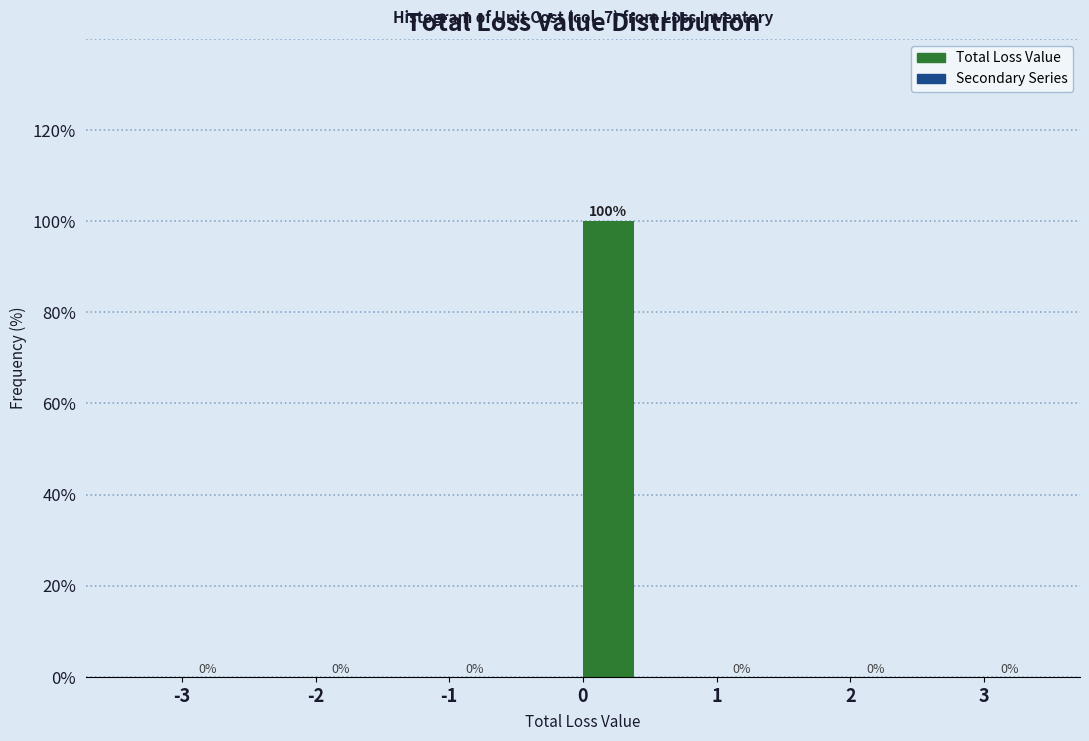

Reading right to left, list all the values displayed in this chart.

3=0	2=0	1=0	0=100	-1=0	-2=0	-3=0